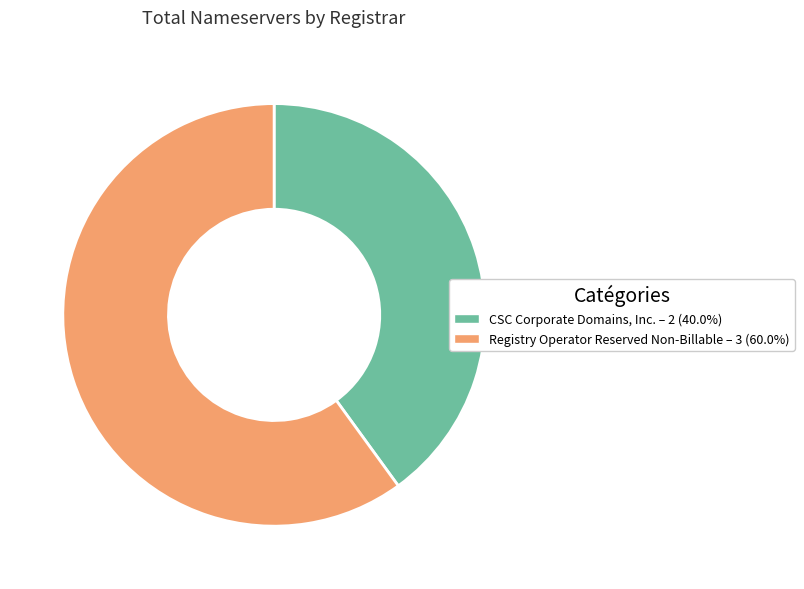

Is there a majority slice in this chart?

Yes